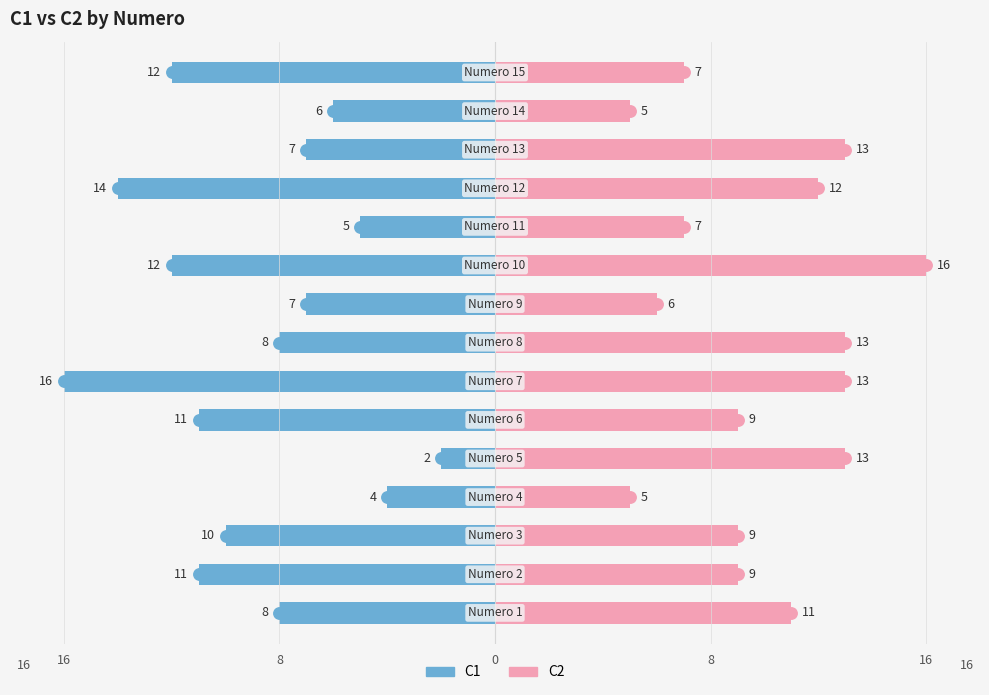

What is the value of the C2 bar at the 10th from the left?

16